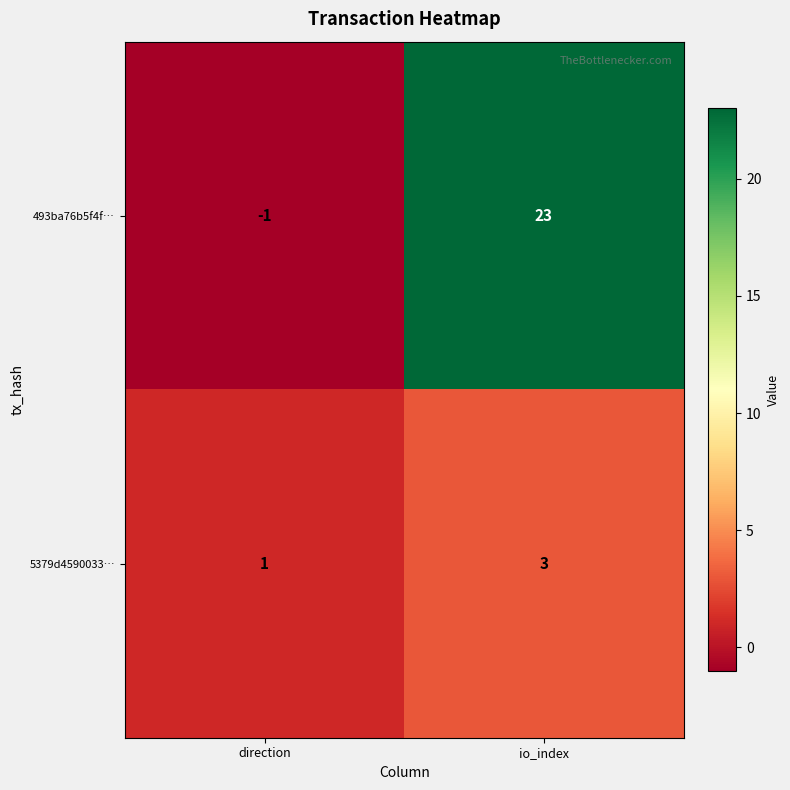

Rank the series by their average value, from highest to lowest.

493ba76b5f4f…, 5379d4590033…